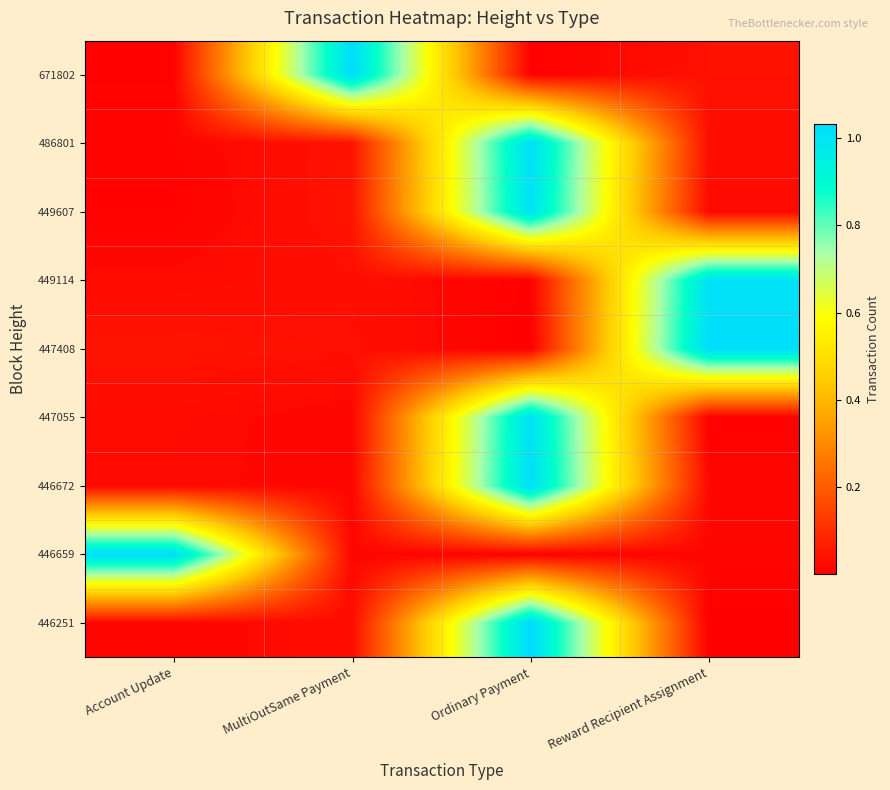

What is the difference between the highest and lowest values at Ordinary Payment?

1.0